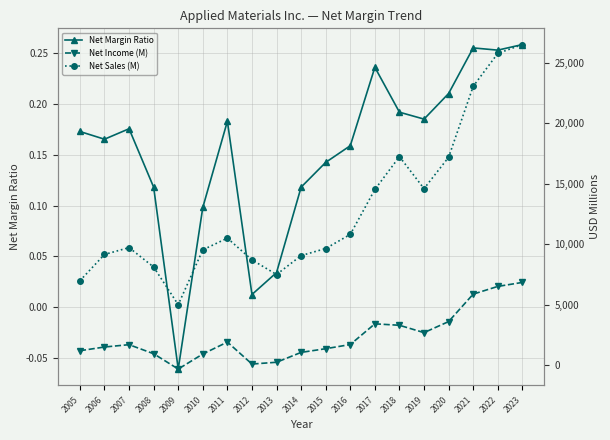

At which label does Net Sales (M) reach its peak?

2023